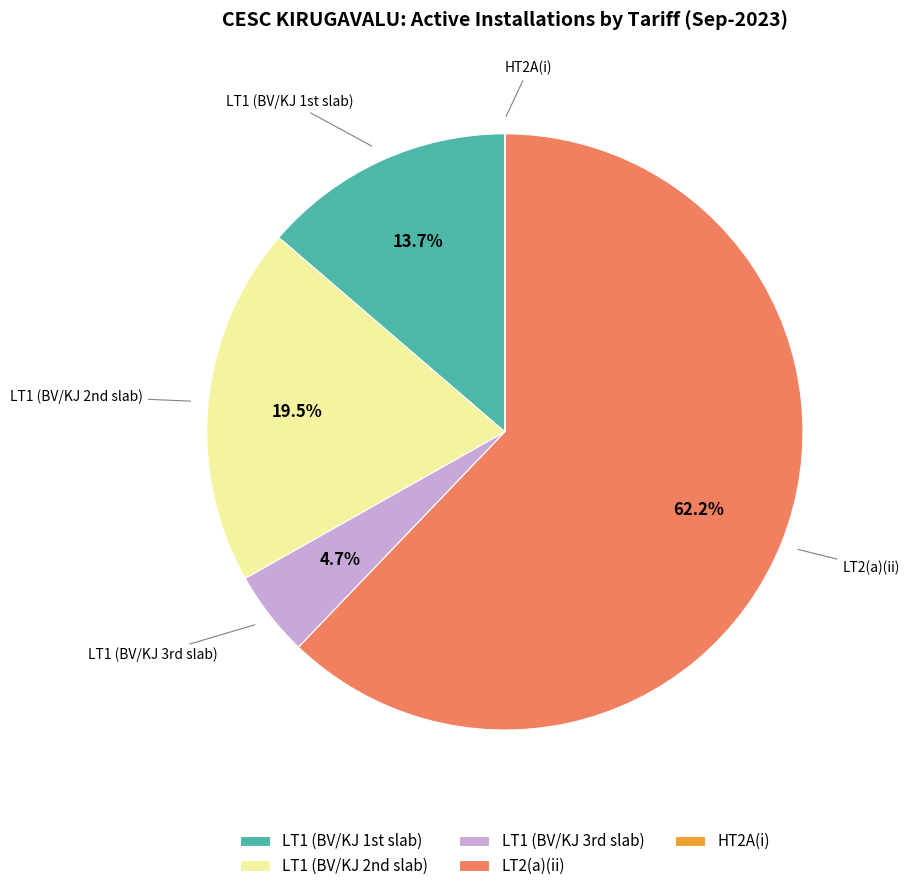

Which category has the biggest portion of the pie?

LT2(a)(ii)